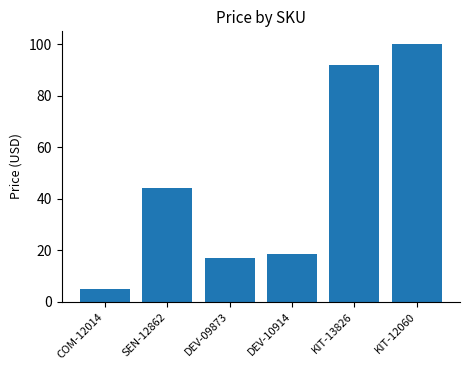

What is the value of the 4th bar from the left?

18.5